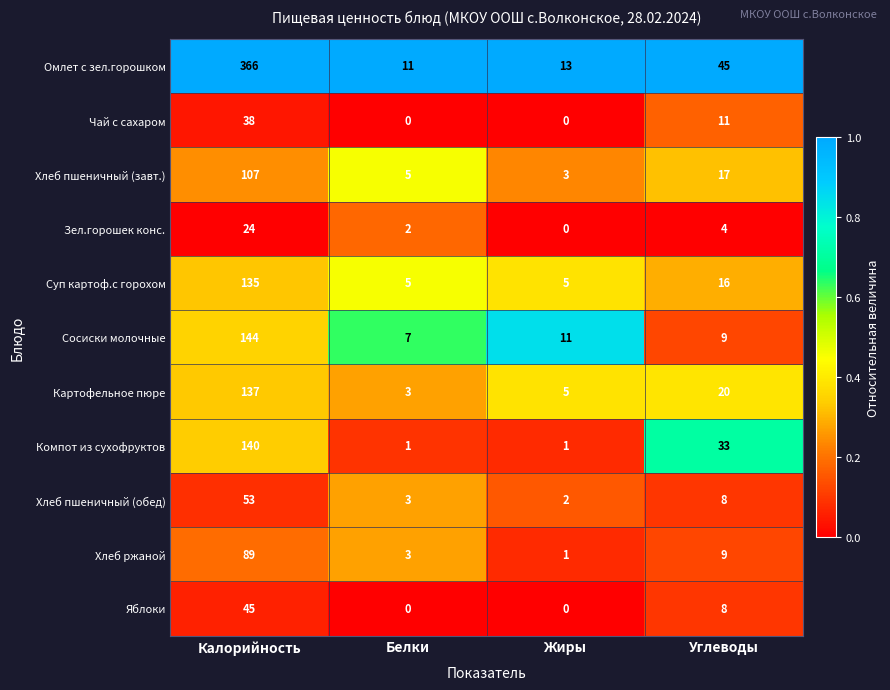

Rank the series by their maximum value, from highest to lowest.

Омлет с зел.горошком, Сосиски молочные, Компот из сухофруктов, Картофельное пюре, Суп картоф.с горохом, Хлеб пшеничный (завт.), Хлеб ржаной, Хлеб пшеничный (обед), Яблоки, Чай с сахаром, Зел.горошек конс.